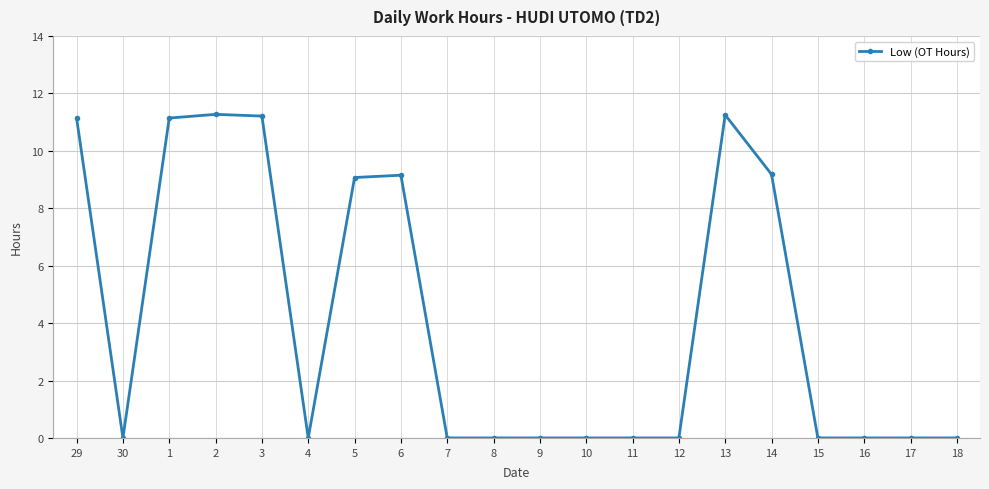

How many series are shown in this chart?

1